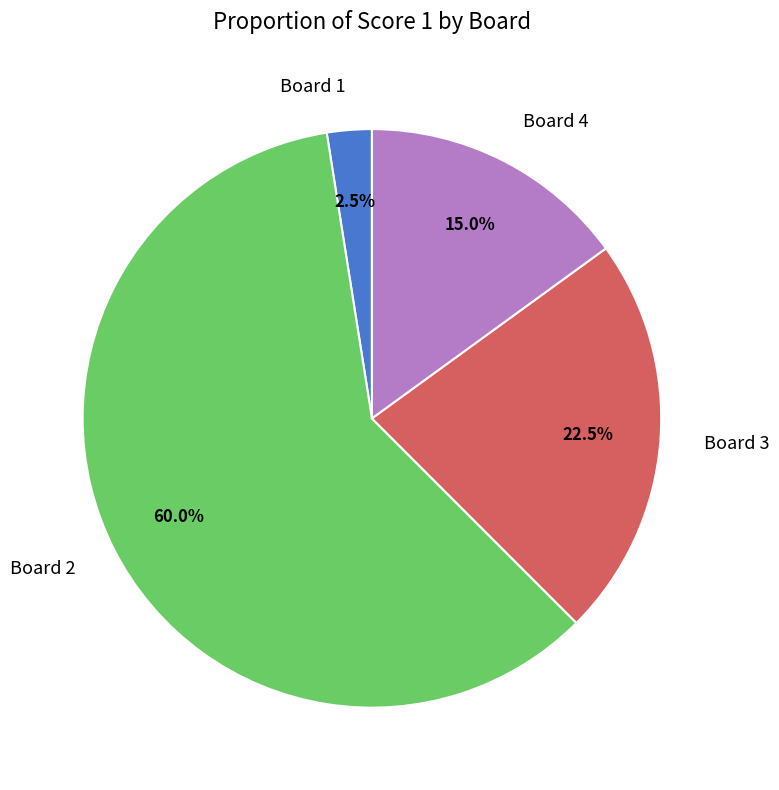

Do Board 1 and Board 3 together represent more than half of the pie?

No